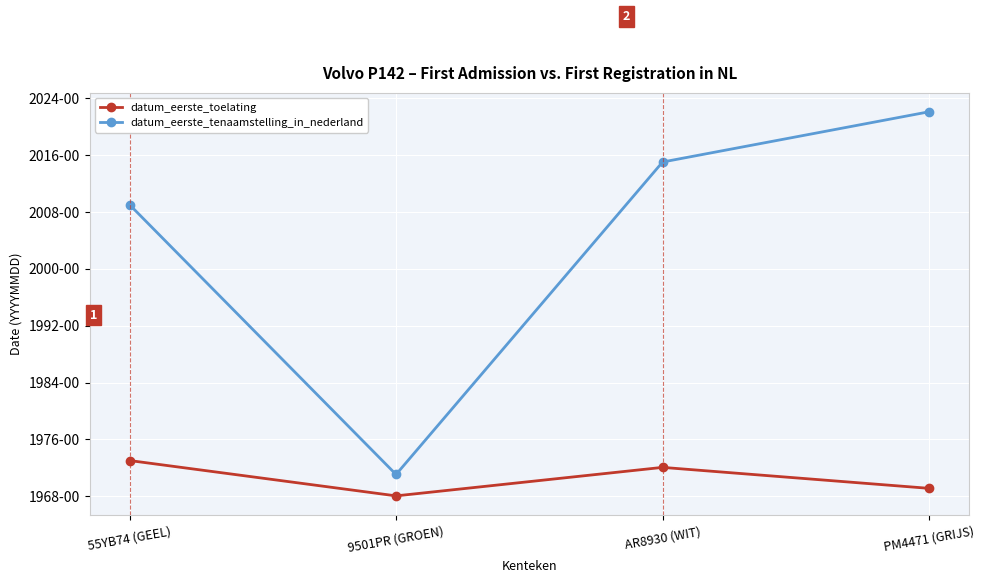

True or false: datum_eerste_tenaamstelling_in_nederland and datum_eerste_toelating intersect in this chart.

False